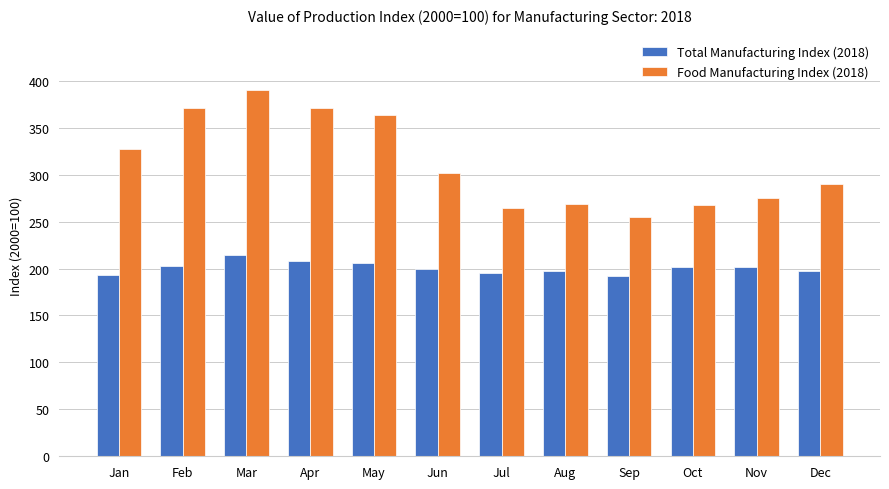

Rank the series by their average value, from lowest to highest.

Total Manufacturing Index (2018), Food Manufacturing Index (2018)